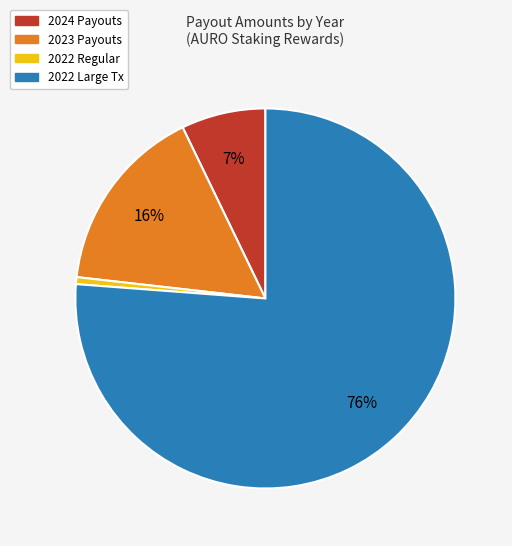

Is there a majority slice in this chart?

Yes